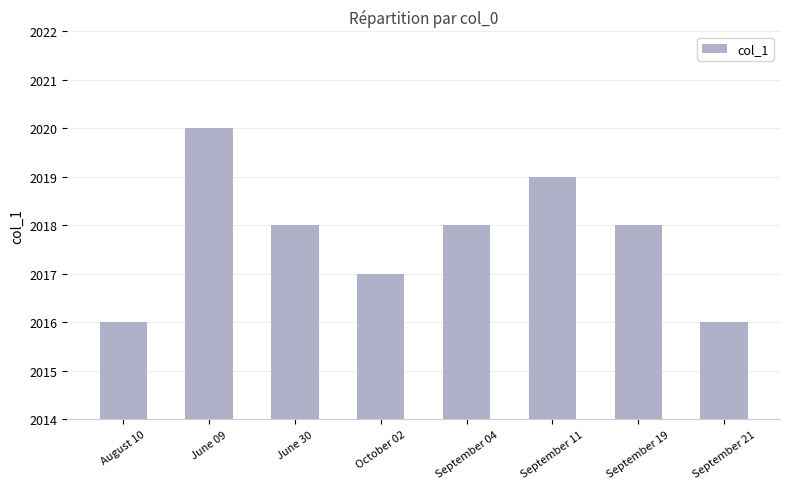

What is the sum of the values at September 04 and September 19?

4036